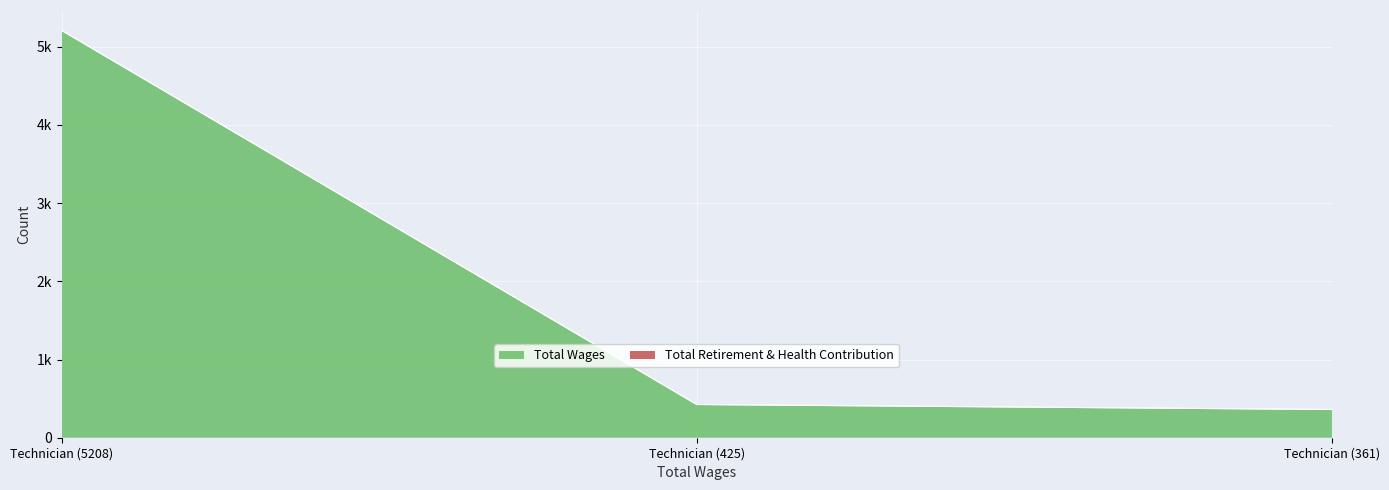

Reading right to left, transcribe all the data shown in this chart.

Technician (361)=361	Technician (425)=425	Technician (5208)=5208